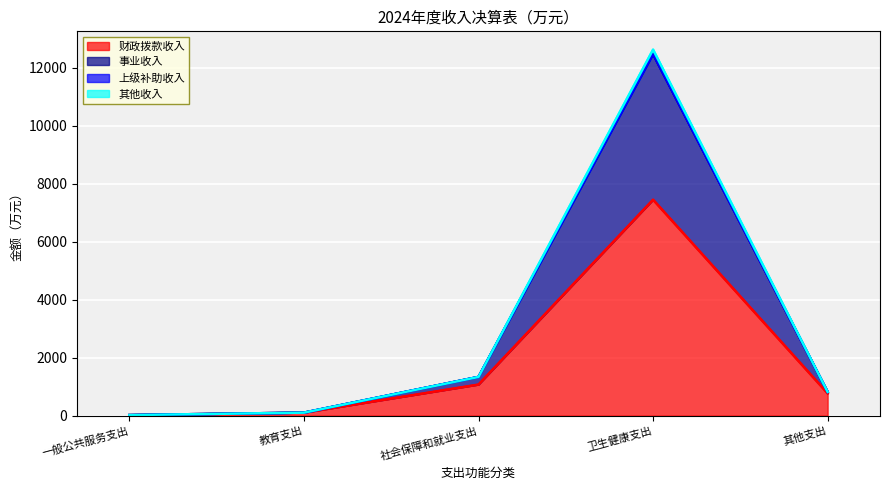

Read the 事业收入 value at 一般公共服务支出.

18.4